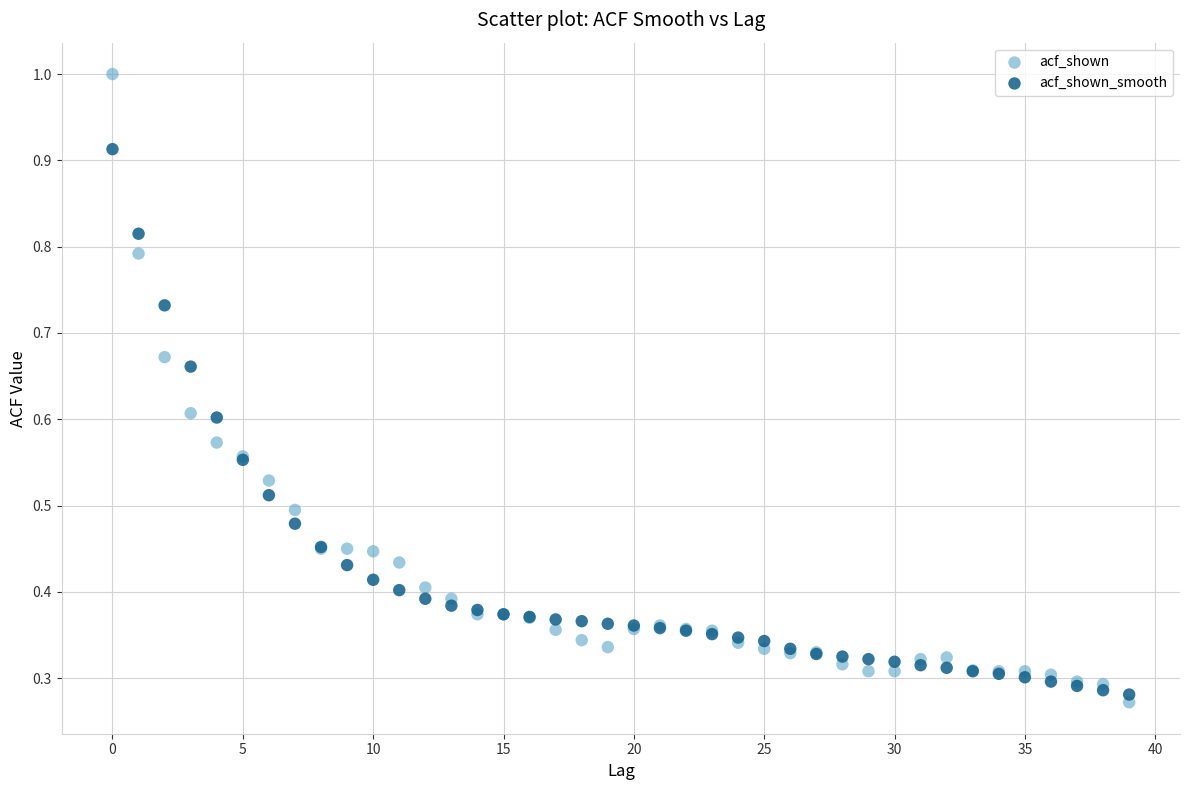

Which series contains the highest Y value?

acf_shown